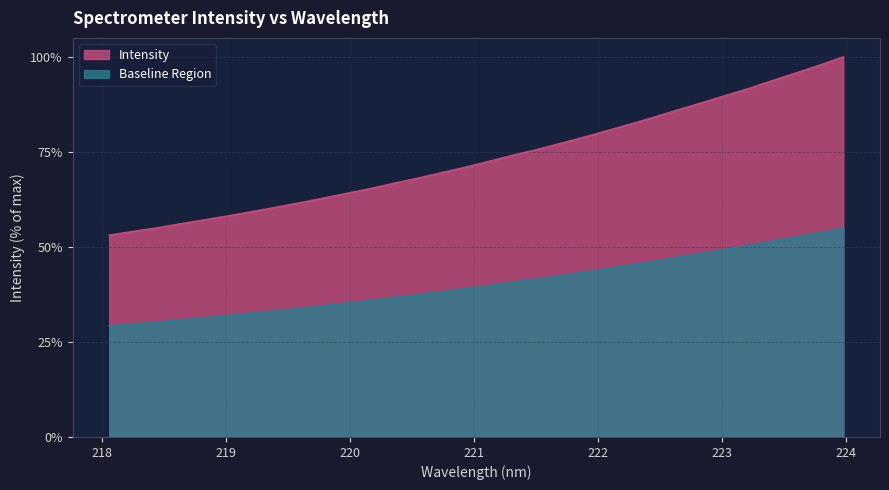

The value at 220.3533 is 22.1. True or false?

False